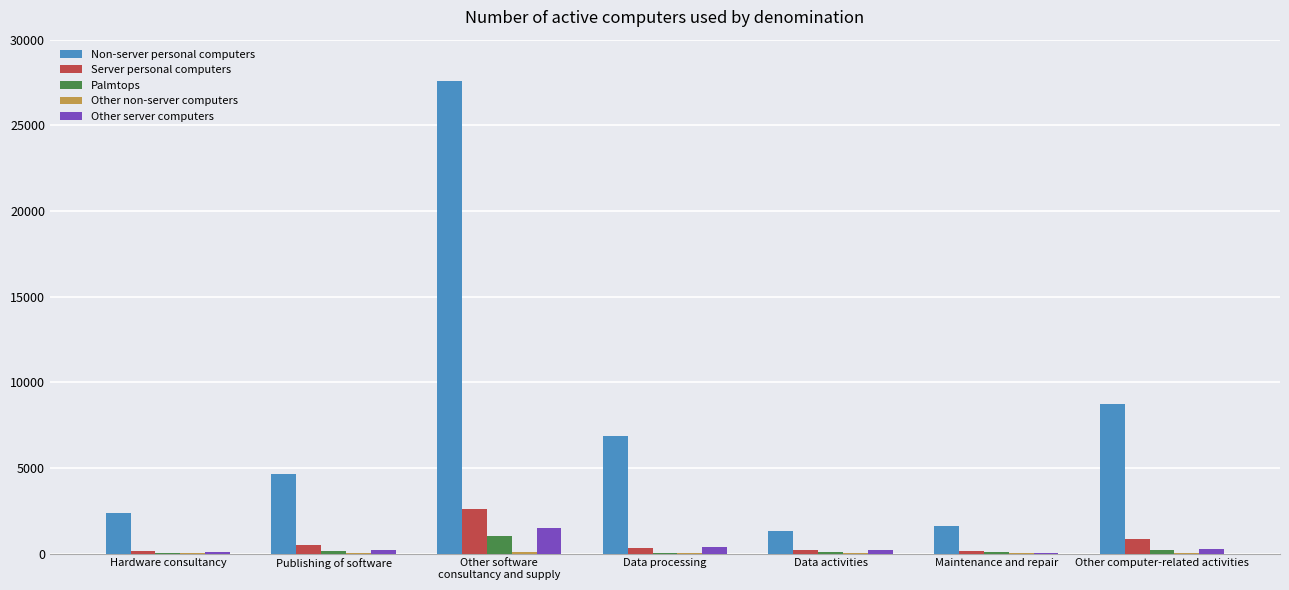

Is the value of Non-server personal computers at Publishing of software greater than the value of Palmtops at Maintenance and repair?

Yes